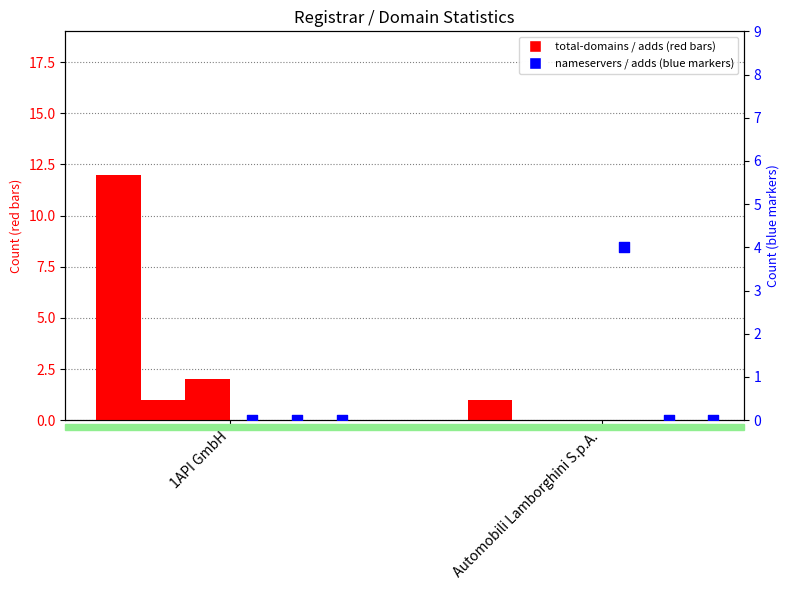

Which series has the largest total across all categories?

total-domains